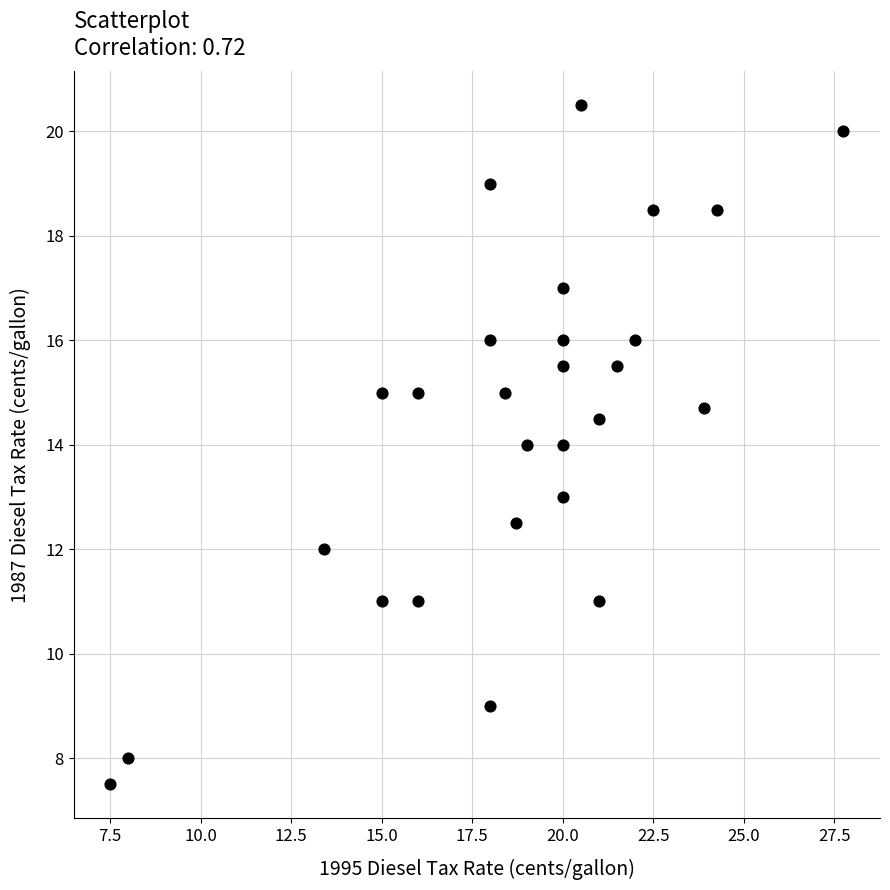

What is the range of X values (max minus min)?

20.2